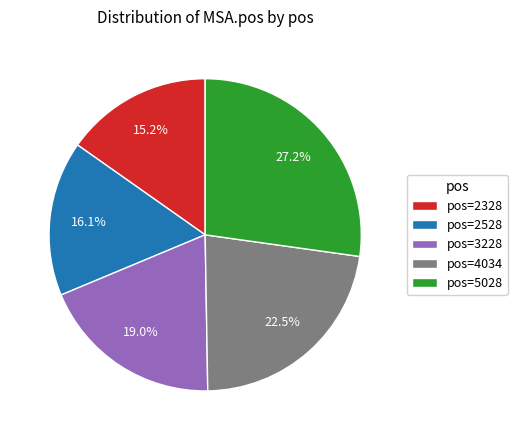

Which slice is the smallest?

pos=2328